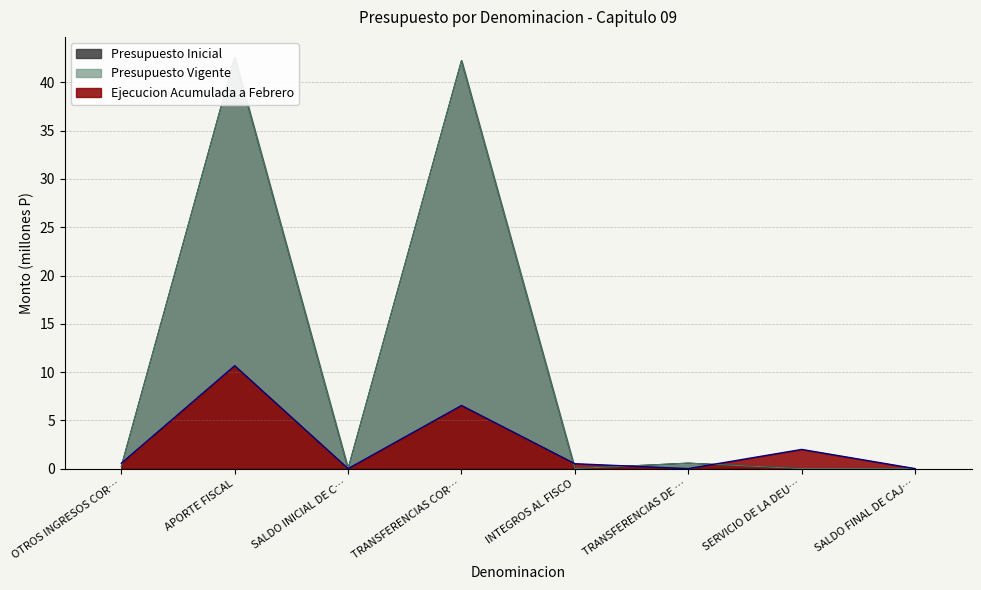

The Ejecucion Acumulada a Febrero series shows 6.5 at TRANSFERENCIAS COR…. True or false?

True